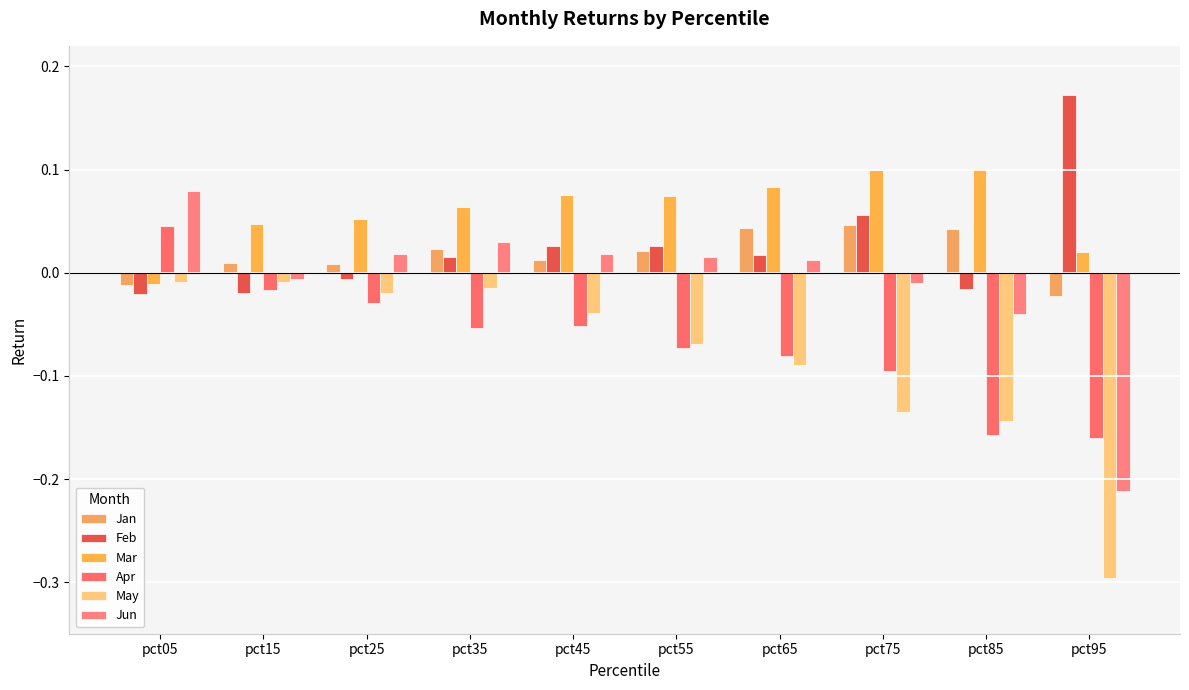

How many categories are shown in the chart?

10